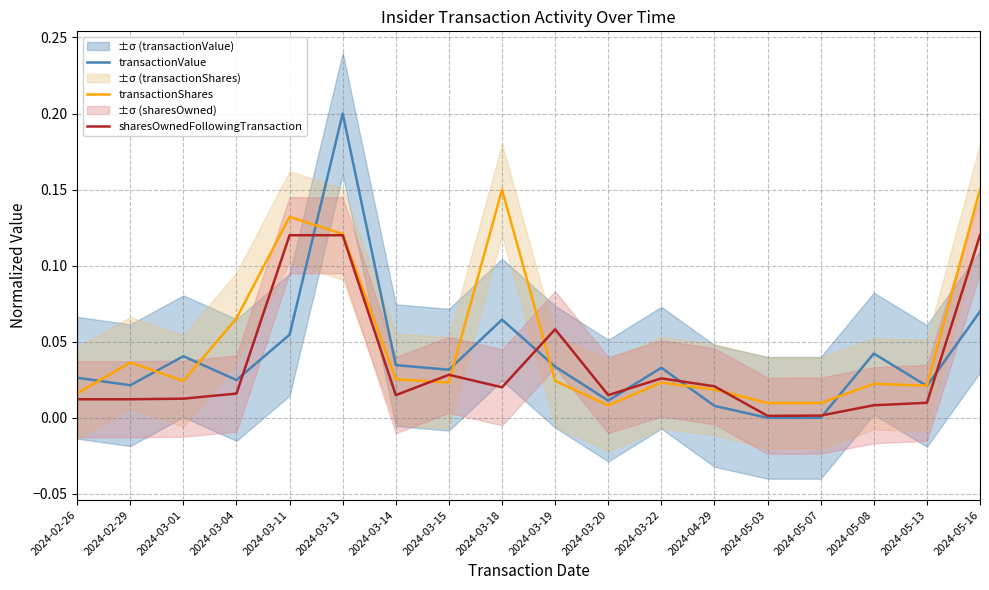

True or false: transactionShares has a value of 0.2 at 2024-03-11.

False